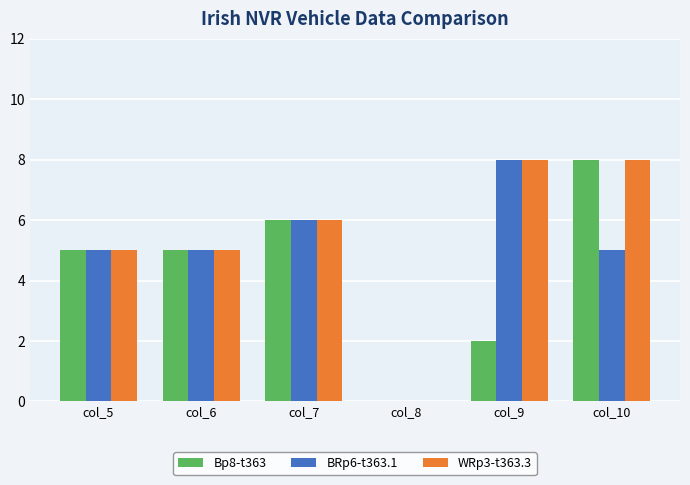

Is it true that WRp3-t363.3 equals 4 at col_10?

False